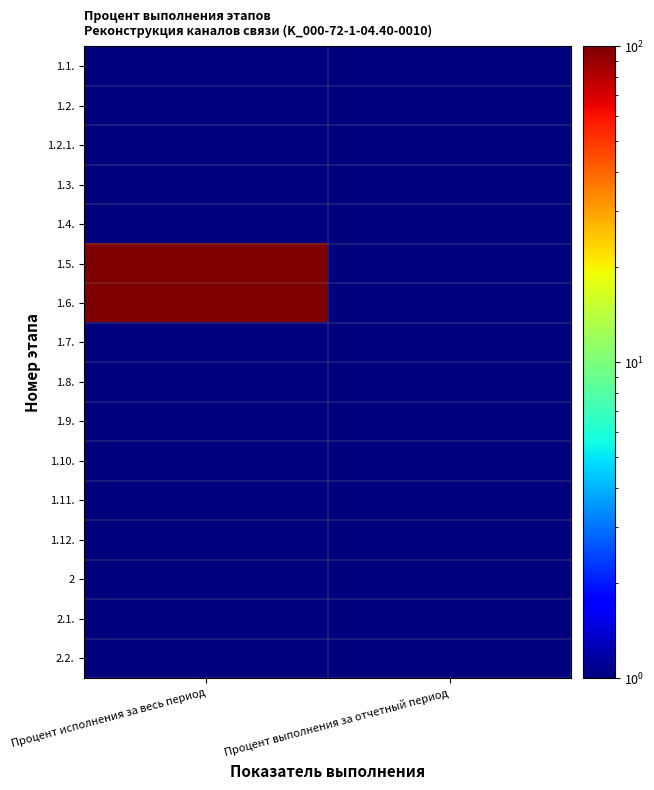

What is the total value across all series at Процент исполнения за весь период?

214